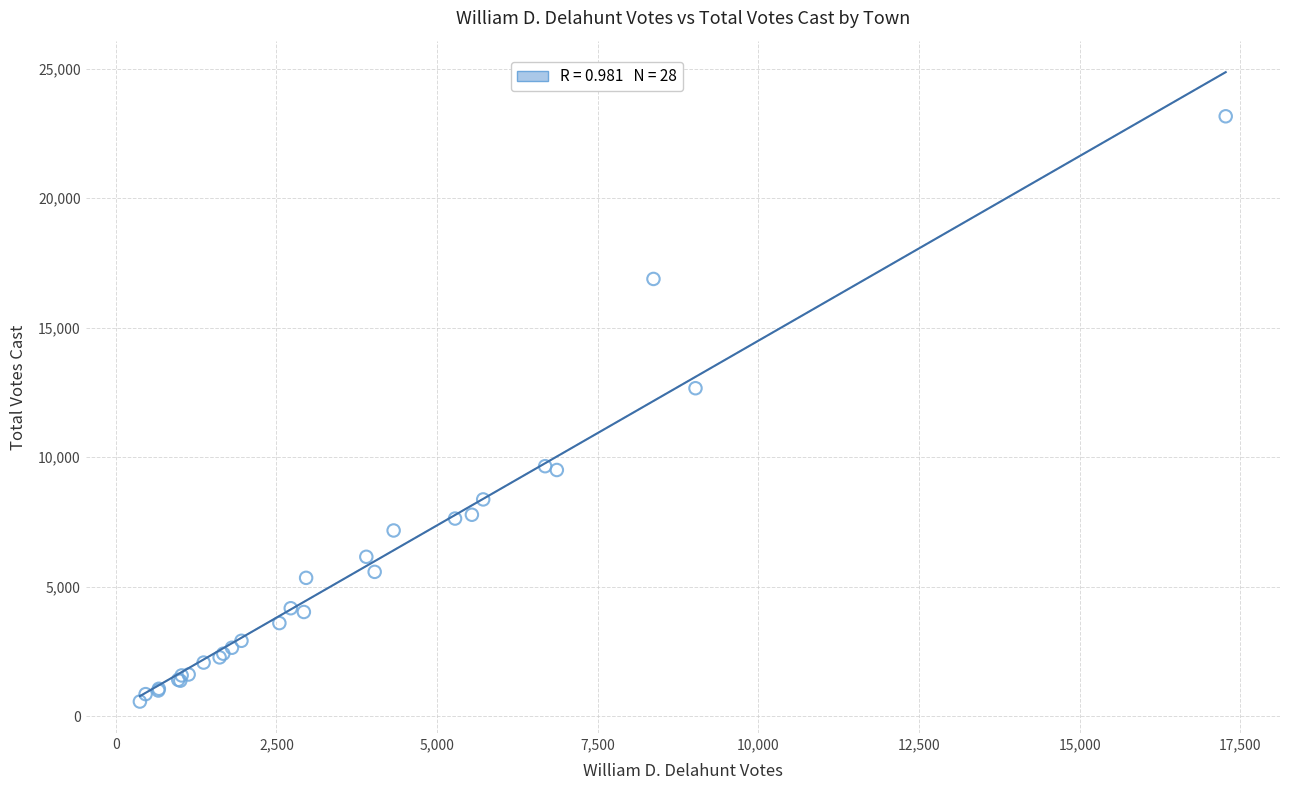

What Y value in the scatter plot is closest to 11864?

12663